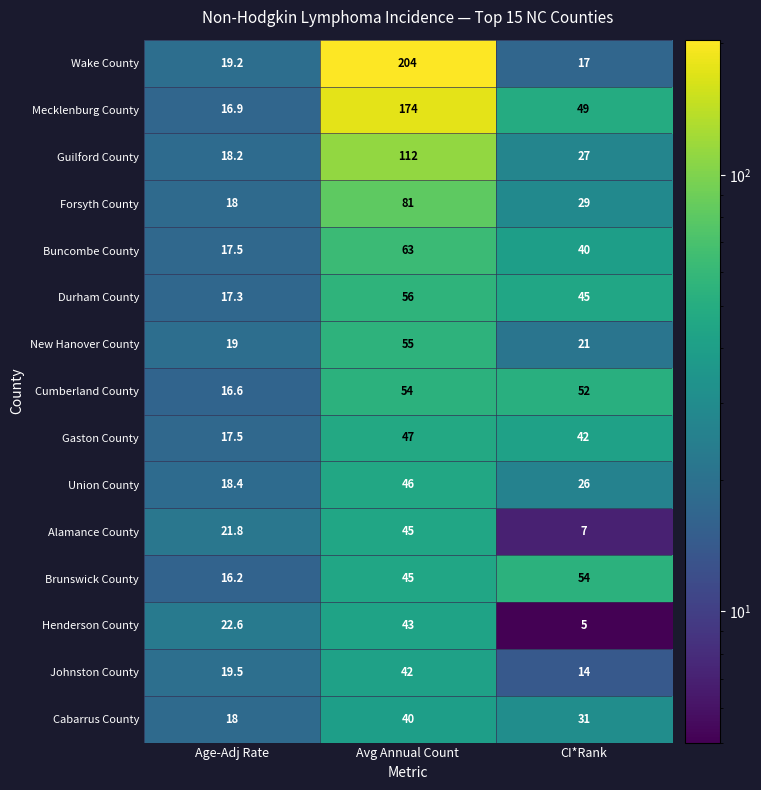

What is the difference between the highest and lowest values at CI*Rank?

49.0